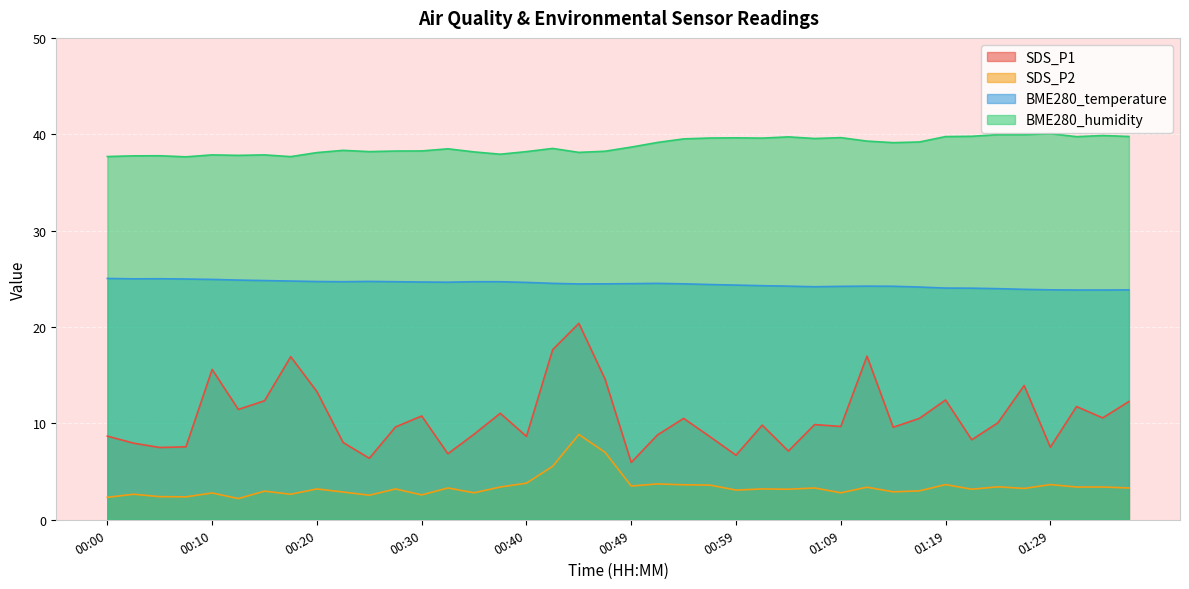

At which label is SDS_P2 closest to 5?

00:42